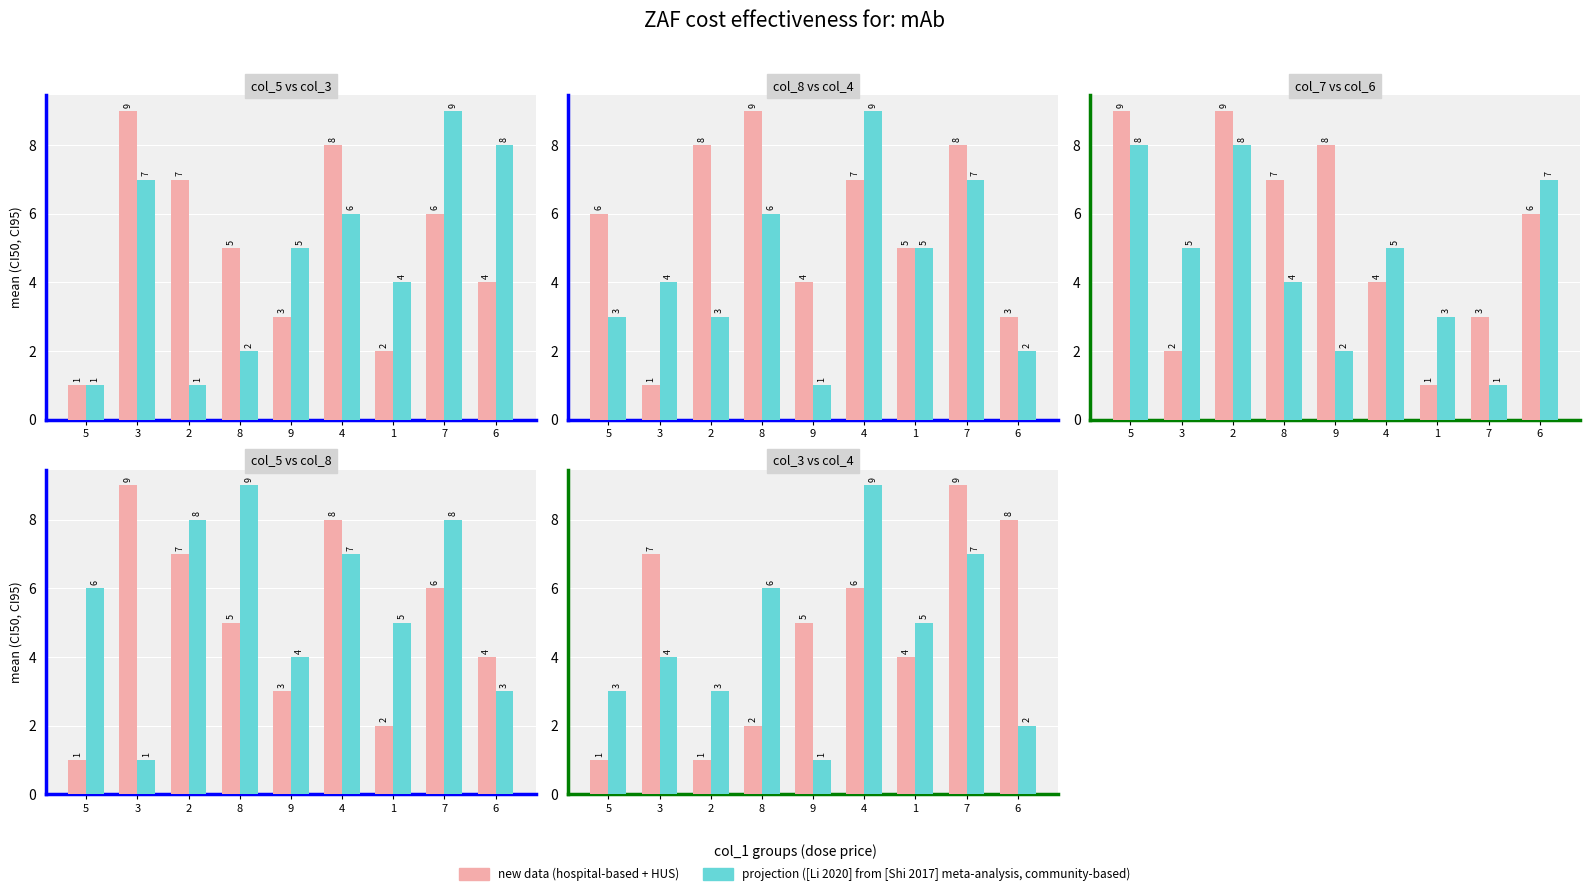

What is the label of the 7th bar from the right?

2